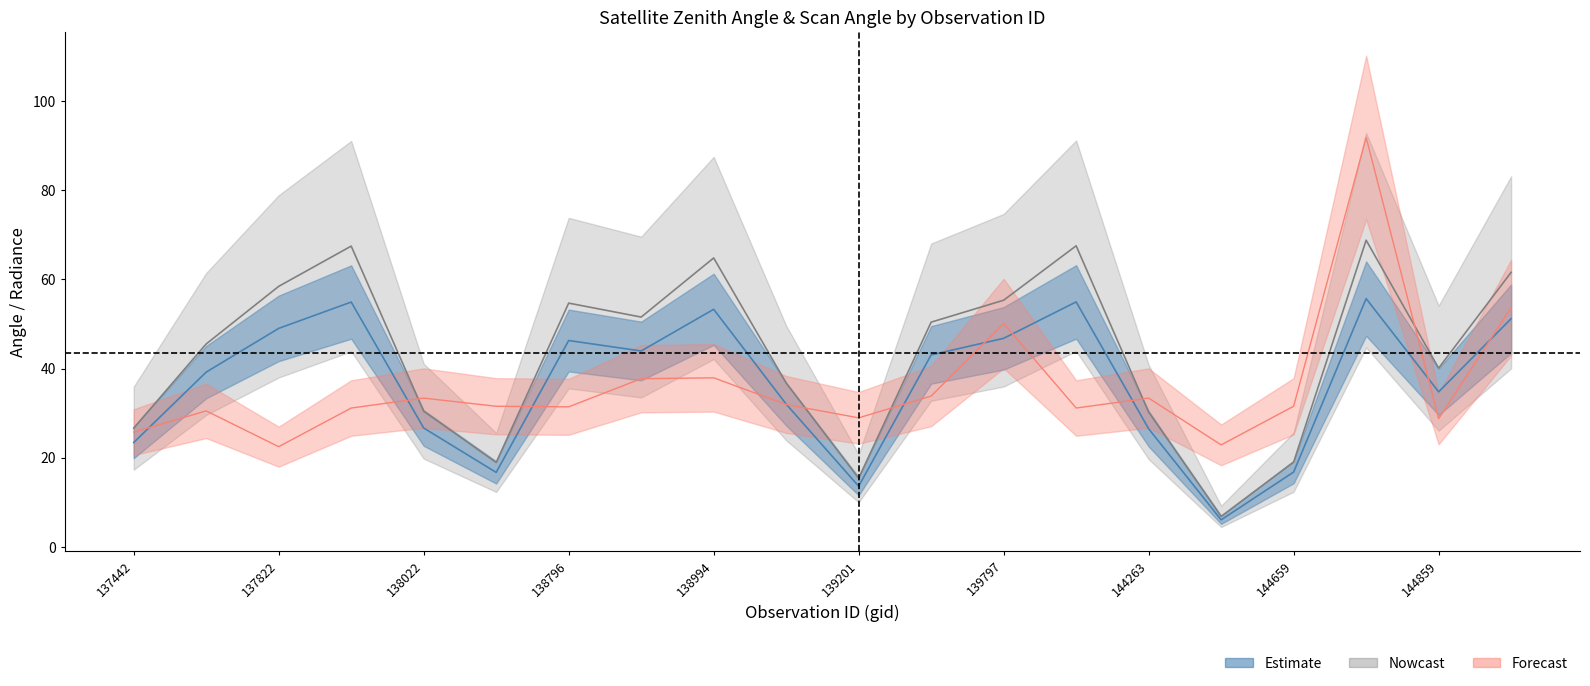

Between 144859 and 139797, which is larger?

139797